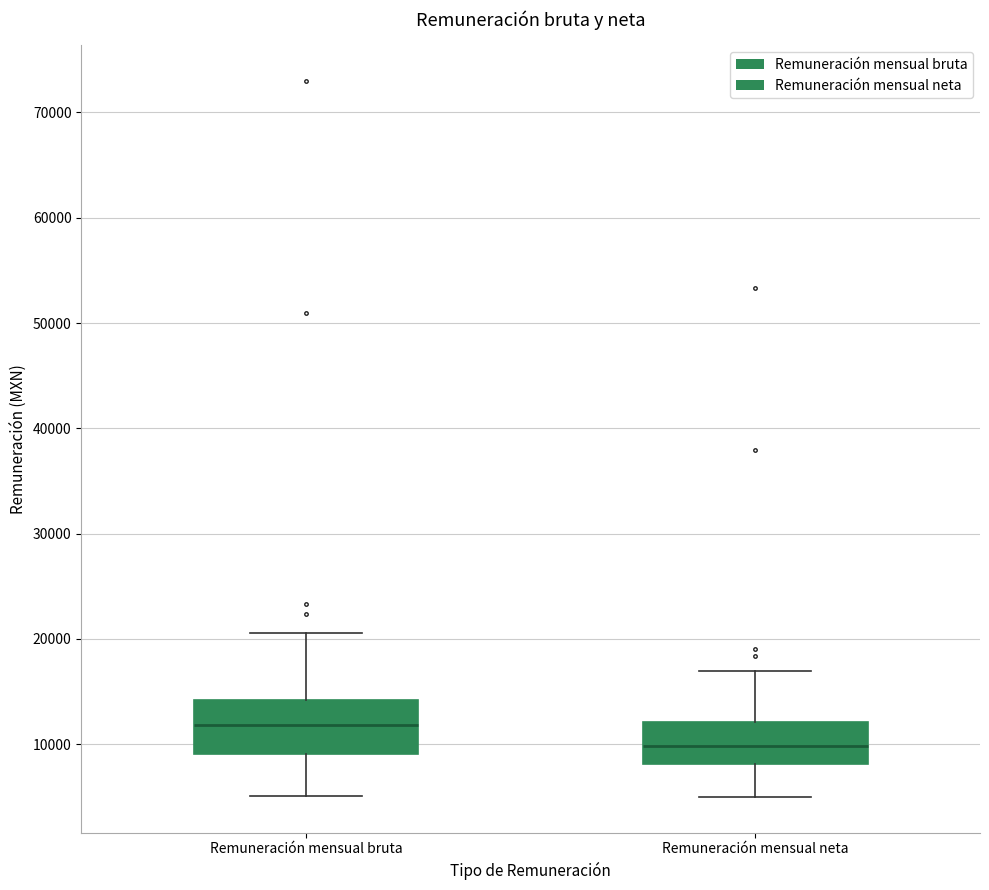

Where does the median line of the box for Remuneración mensual neta sit on the y-axis? The values are not printed on the chart, so give them approximately, as read against the axis.

10000